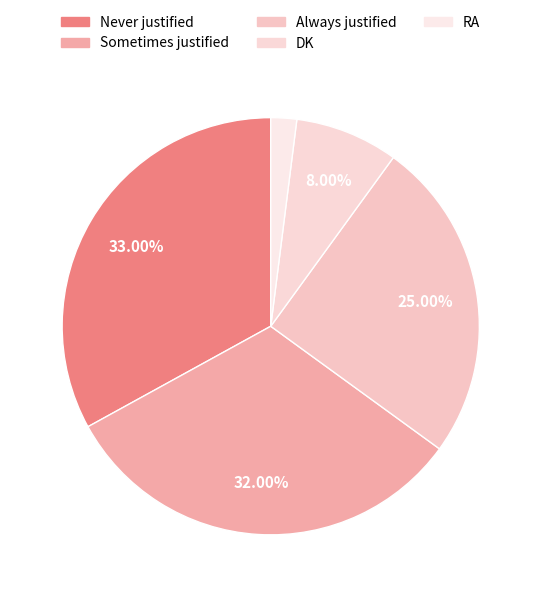

To the nearest percent, what percentage of the pie is DK?

8%